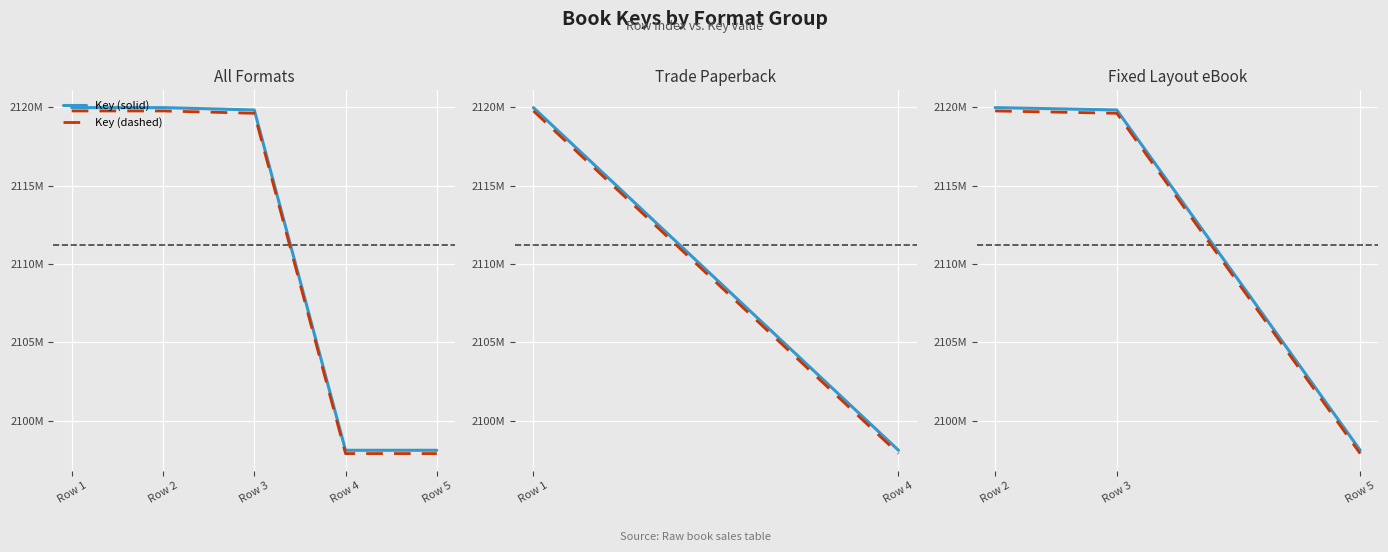

What is the value of the Key (dashed) point at the 1st from the left?

2119778953.9